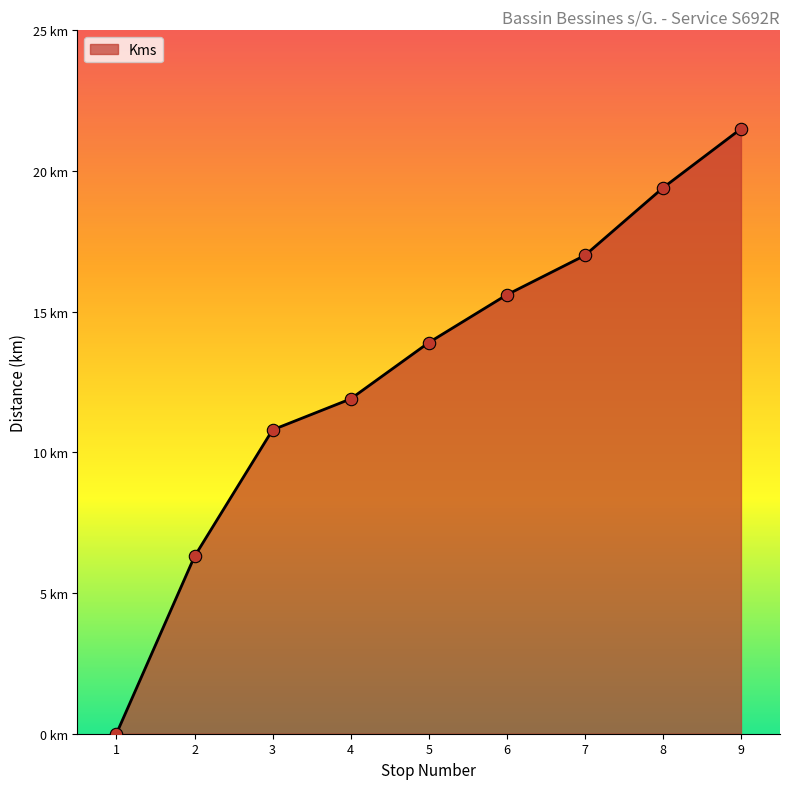

What is the change in value from 4 to 6?

+3.7